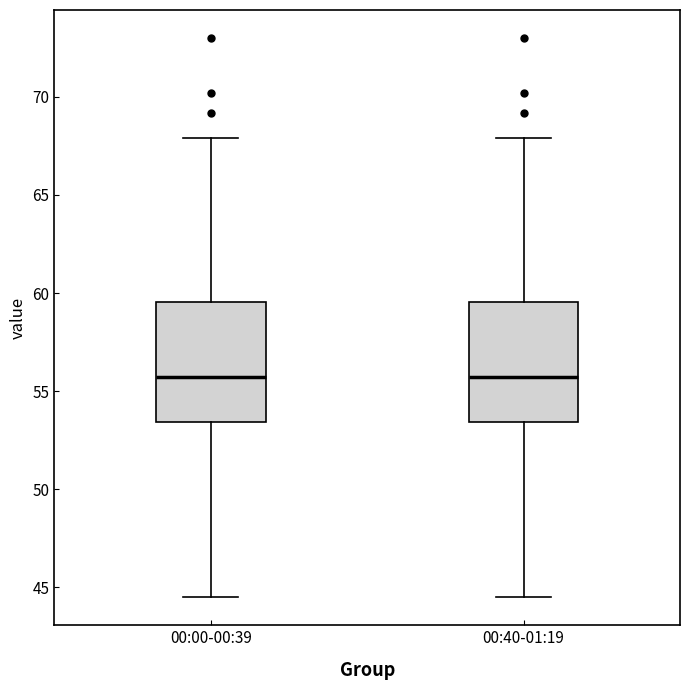

Reading left to right, read every box against the y-axis: the position of its median line, the range the box covers, and the ends of its whiskers. The values are not printed on the chart, so give them approximately, as read against the axis.

00:00-00:39: median 55.5, box 53.5 to 59.5, whiskers 44.5 to 68.0
00:40-01:19: median 55.5, box 53.5 to 59.5, whiskers 44.5 to 68.0